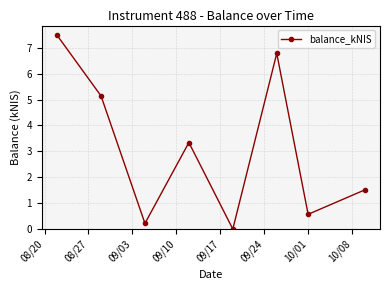

True or false: there are more than 2 points higher than both neighbors.

False